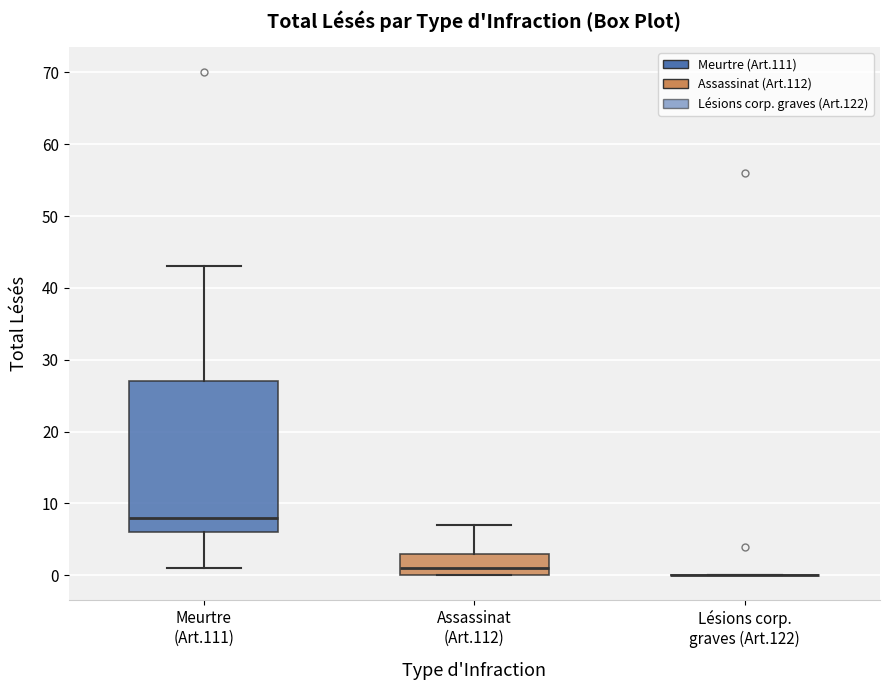

Where is the lower edge of the box for Assassinat (Art.112) on the y-axis? The values are not printed on the chart, so give them approximately, as read against the axis.

0